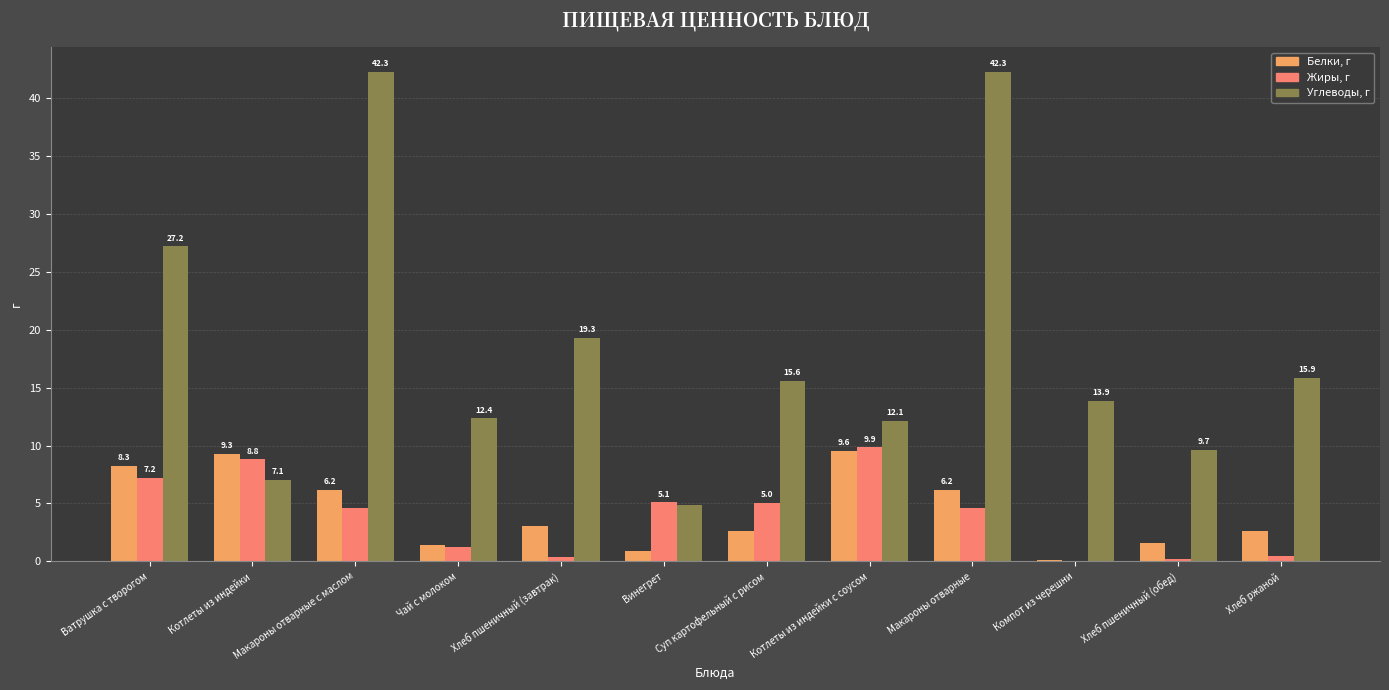

The Углеводы, г series shows 8.6 at Винегрет. True or false?

False